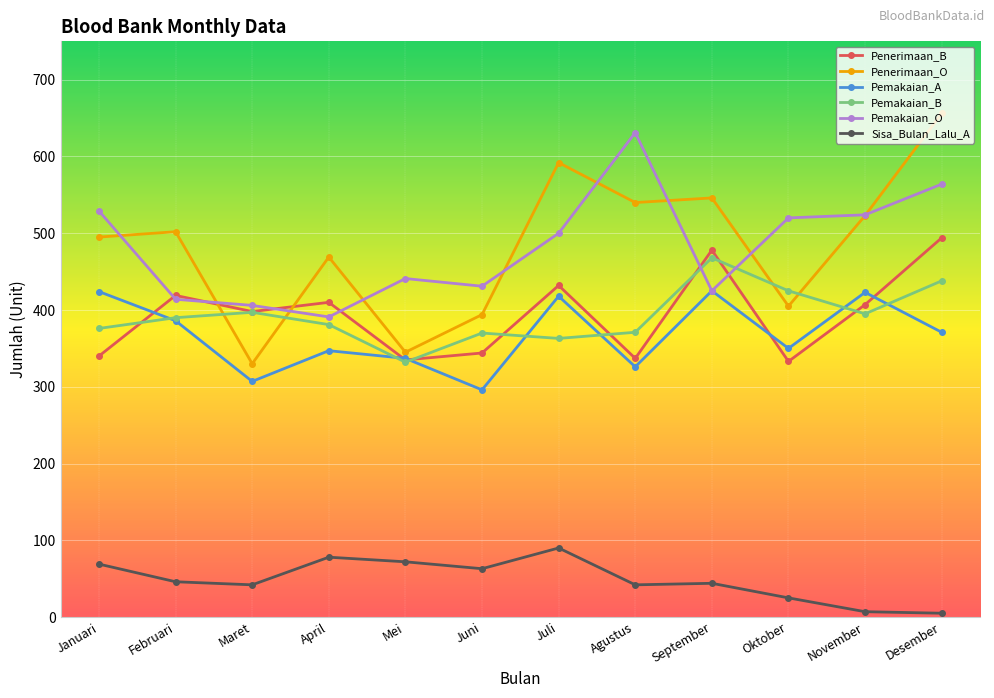

What is the difference between the highest and lowest values at Juni?

368